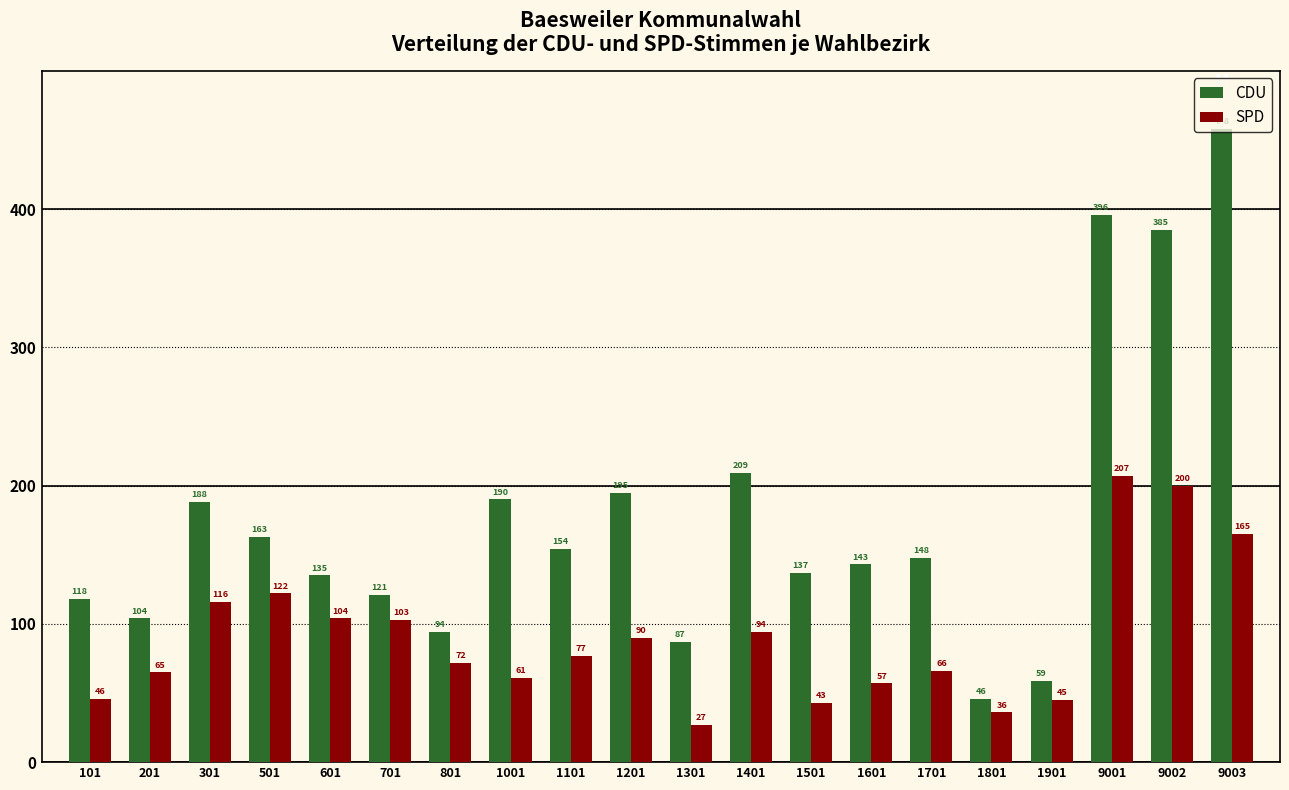

What is the sum of the CDU values at 1201 and 1901?

254